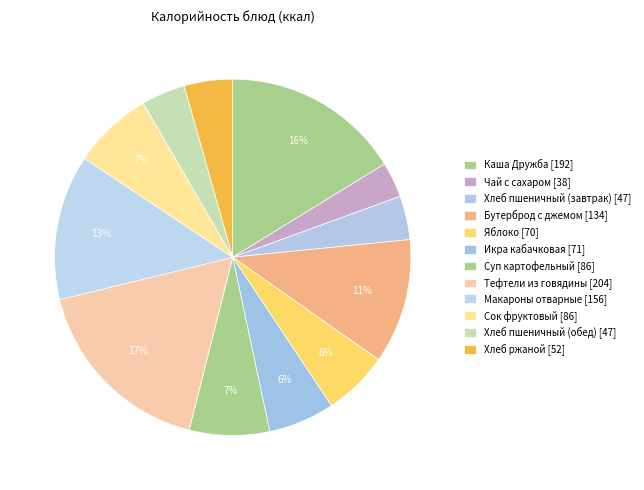

How many slices are in this pie chart?

12